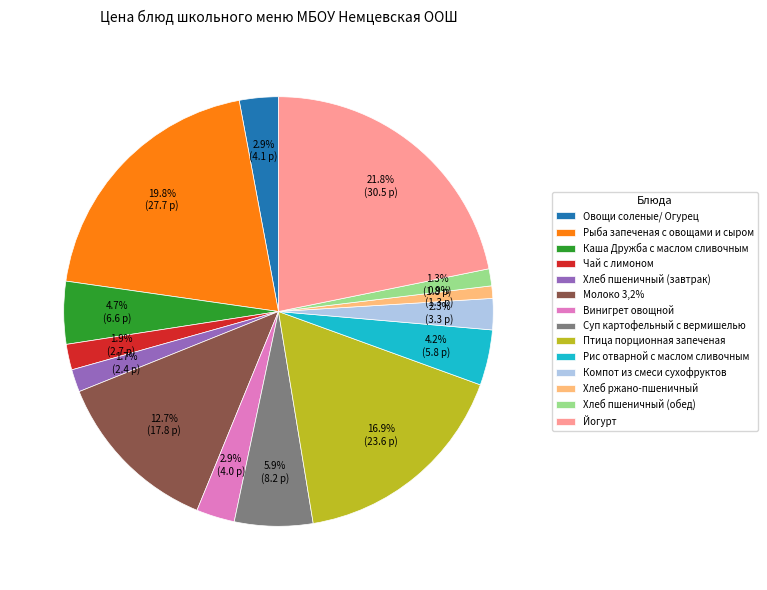

What portion of the pie excludes Хлеб пшеничный (завтрак)?

98.3%